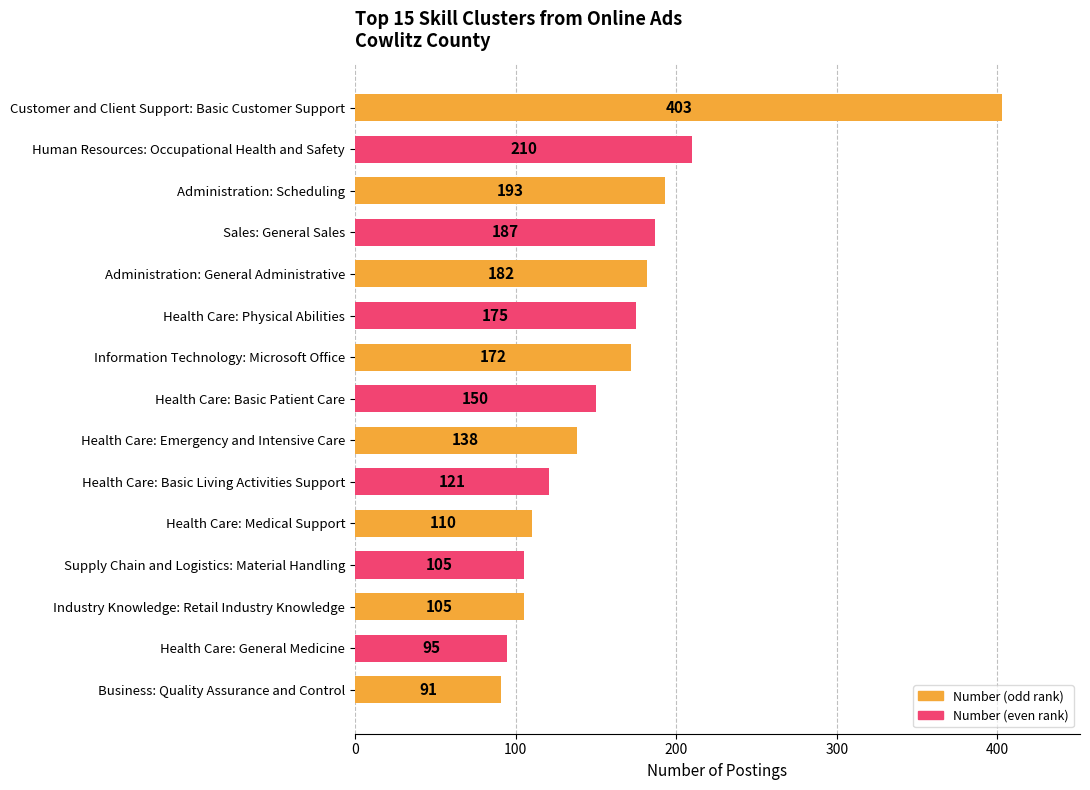

What is the difference between the maximum and minimum values?

312